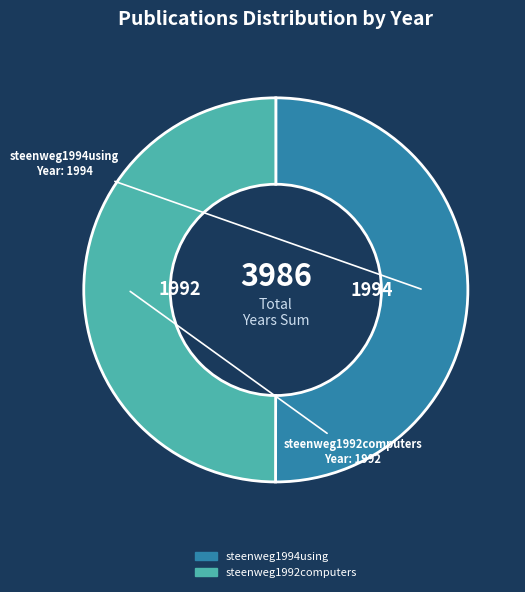

How many segments does this pie chart have?

2